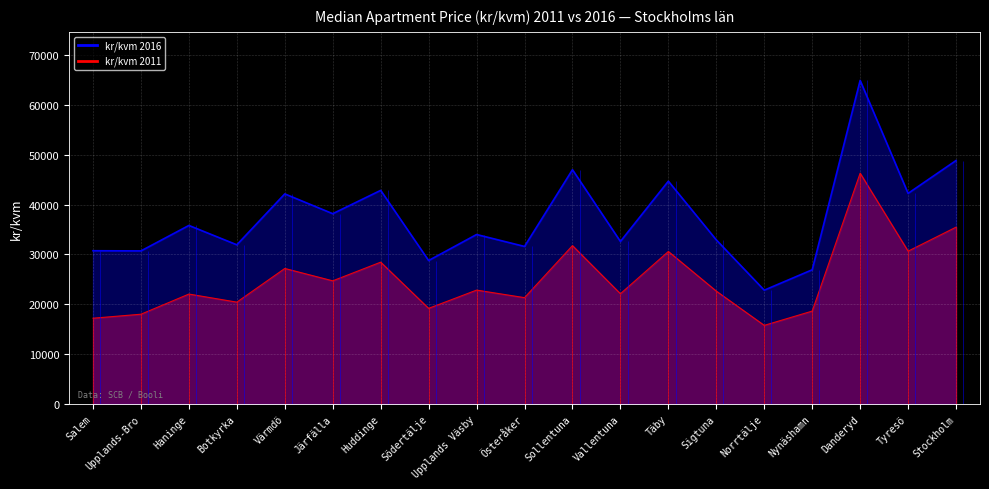

At which category does kr/kvm 2016 reach its first local peak?

Haninge